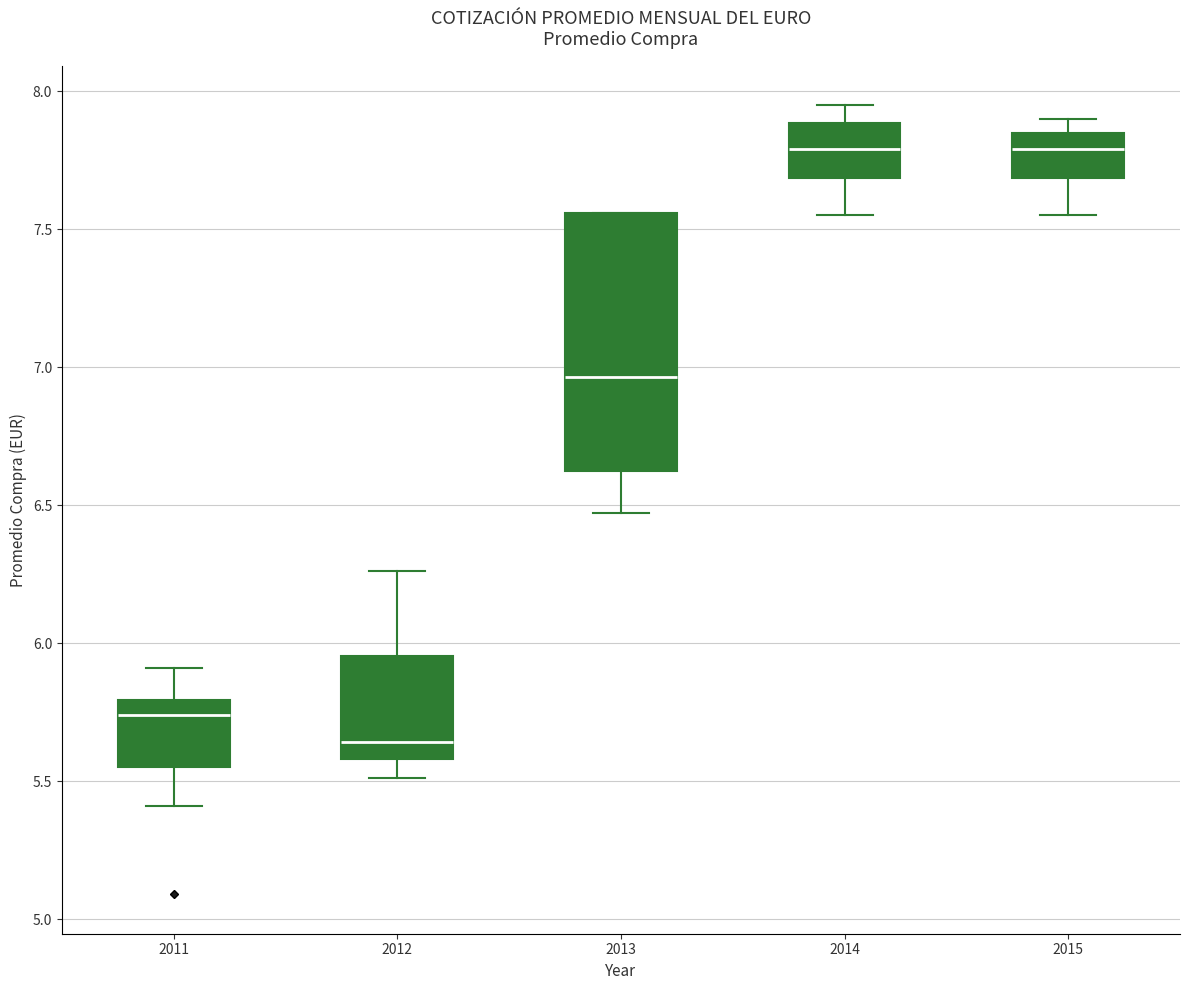

Reading left to right, transcribe this box plot: for each box, give where its median line is, the range the box spans, and where its two whiskers end, as read against the y-axis. The values are not printed on the chart, so give them approximately, as read against the axis.

2011: median 5.75, box 5.55 to 5.80, whiskers 5.40 to 5.90
2012: median 5.65, box 5.60 to 5.95, whiskers 5.50 to 6.25
2013: median 6.95, box 6.60 to 7.55, whiskers 6.45 to 7.55
2014: median 7.80, box 7.70 to 7.90, whiskers 7.55 to 7.95
2015: median 7.80, box 7.70 to 7.85, whiskers 7.55 to 7.90